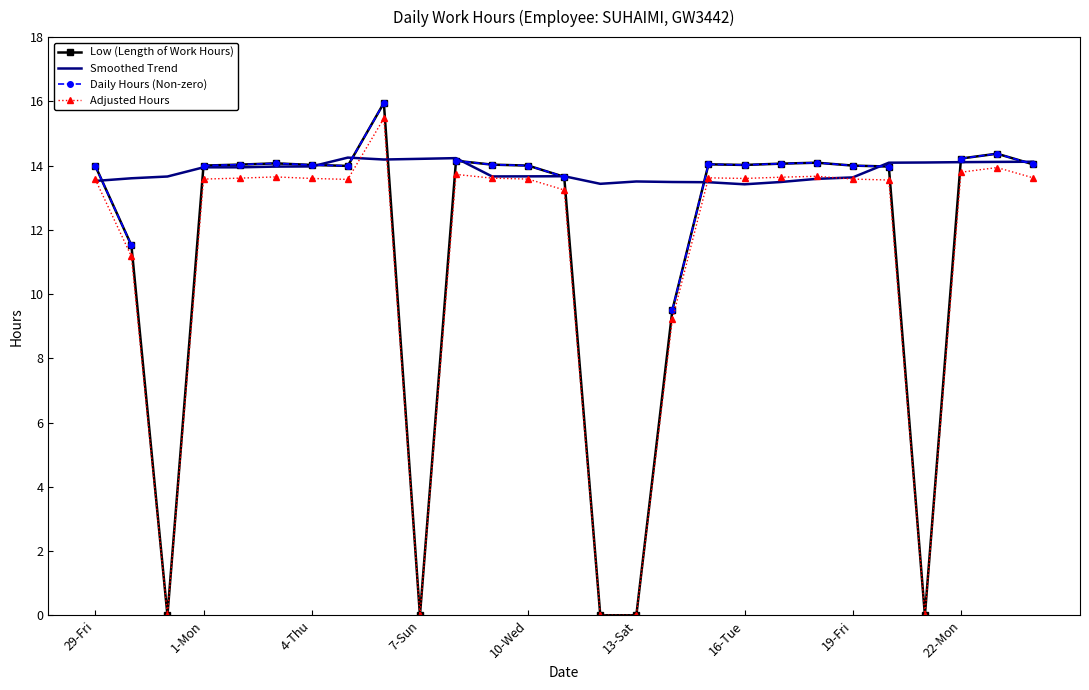

What is the difference between the maximum and minimum values in the Low (Length of Work Hours) series?

15.9